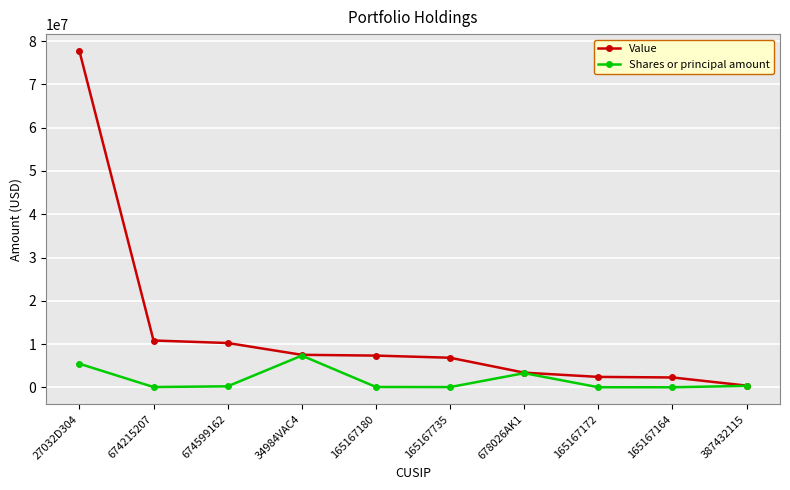

What is the approximate value of Value at 674215207?

10830153